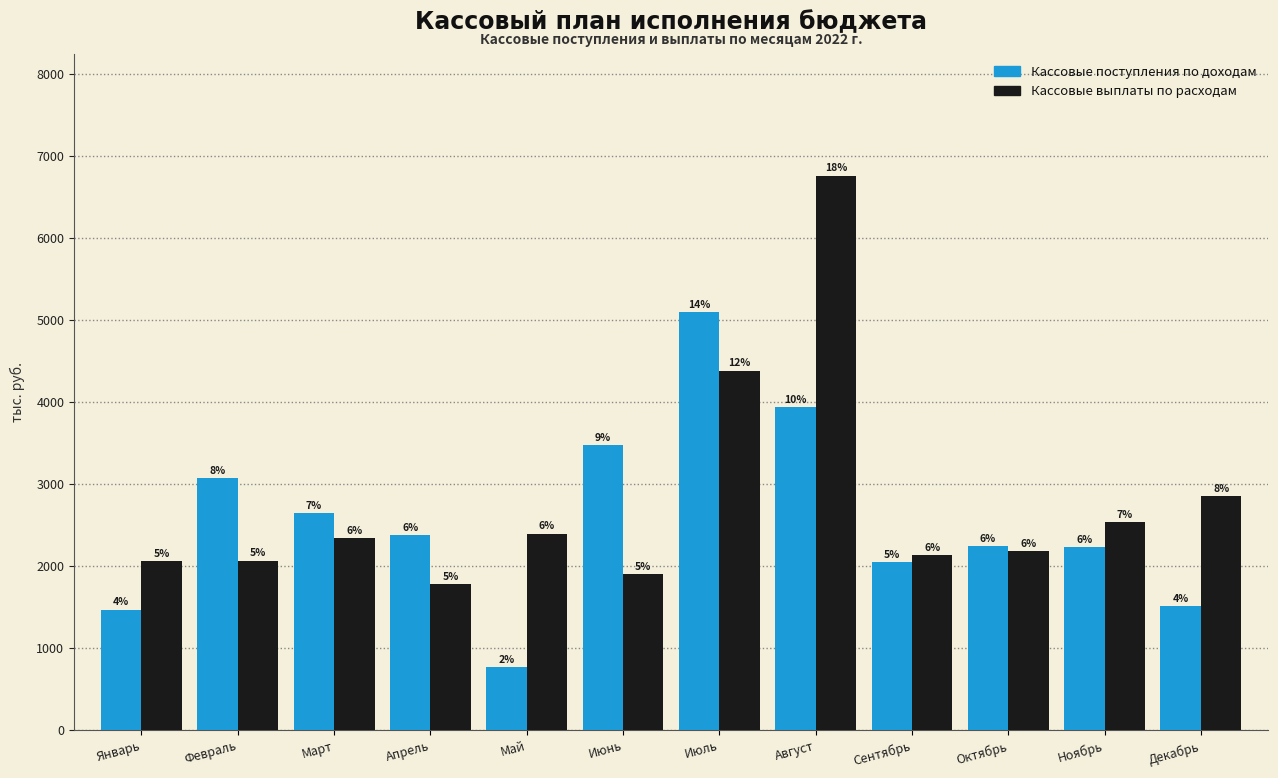

The value of Кассовые поступления по доходам at Май is 764.1. True or false?

True